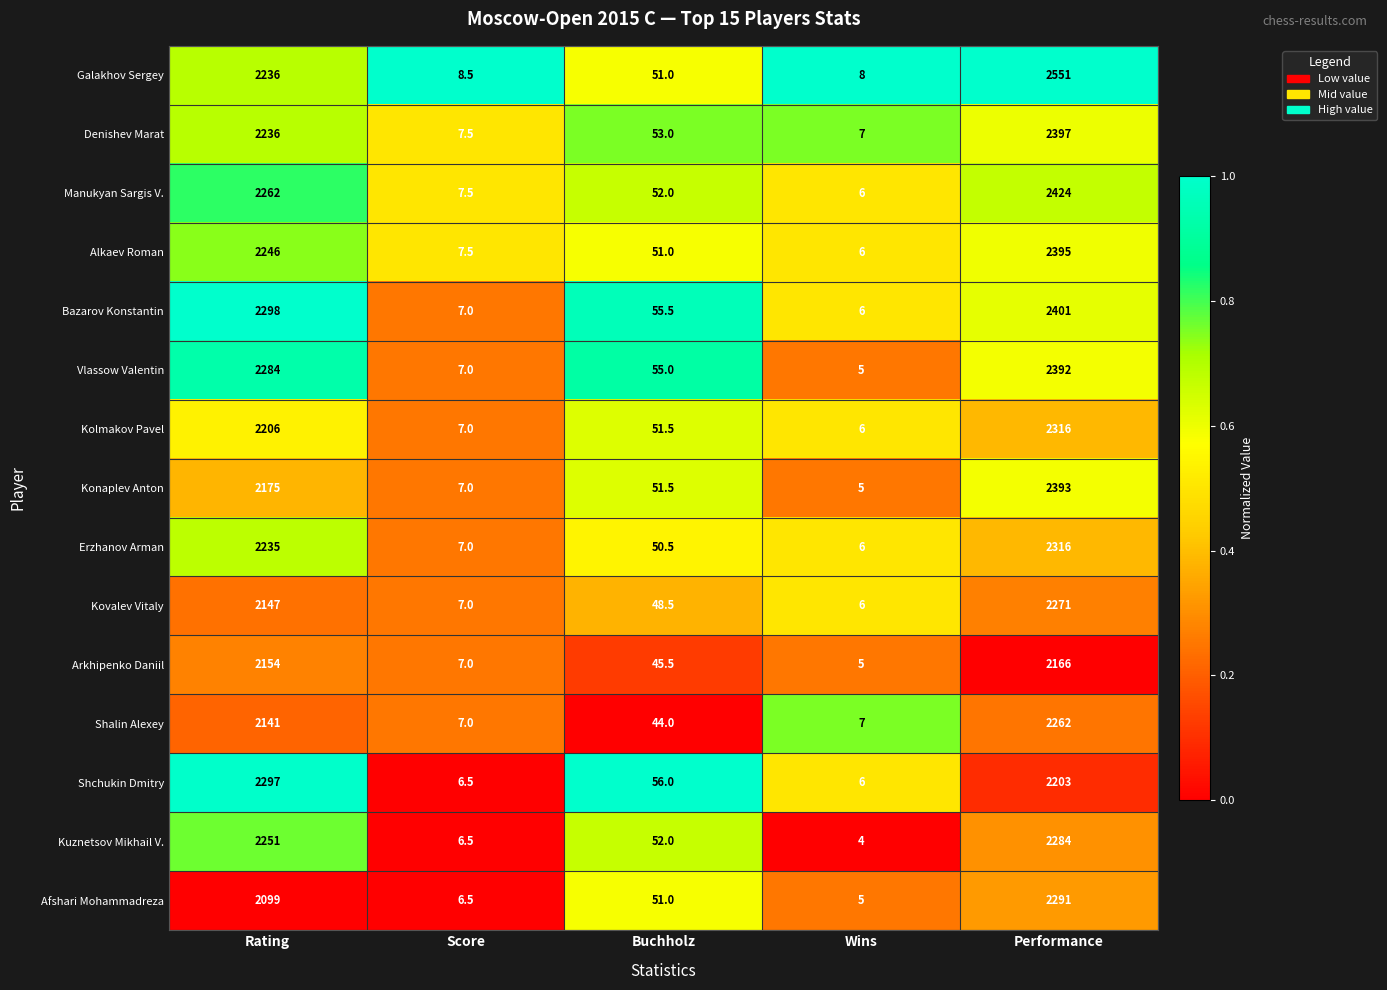

What is the sum of the Vlassow Valentin values at Score and Buchholz?

62.0